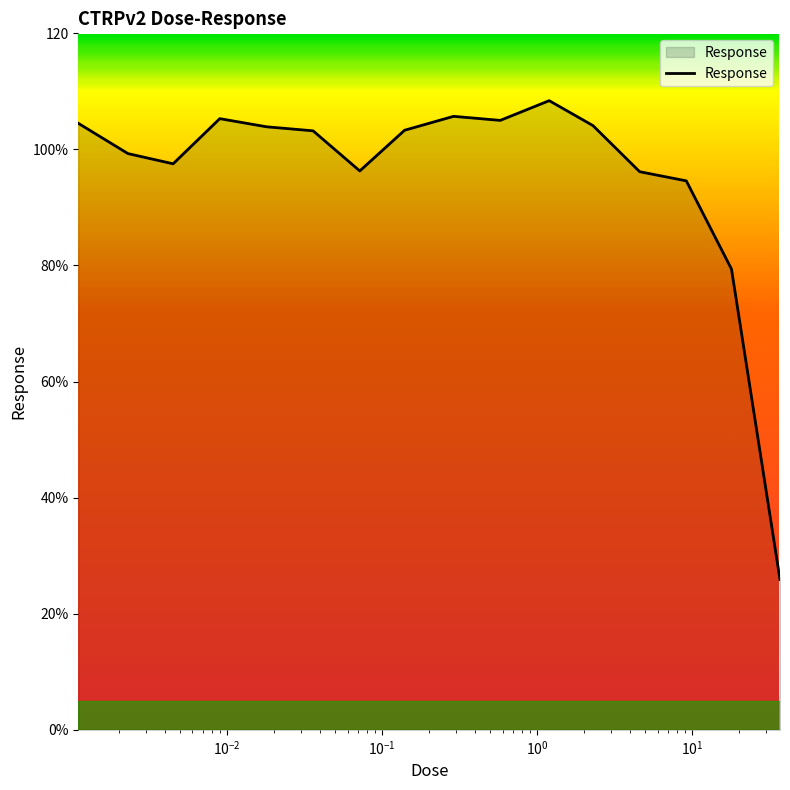

Is this an area chart (filled region under the line)?

Yes